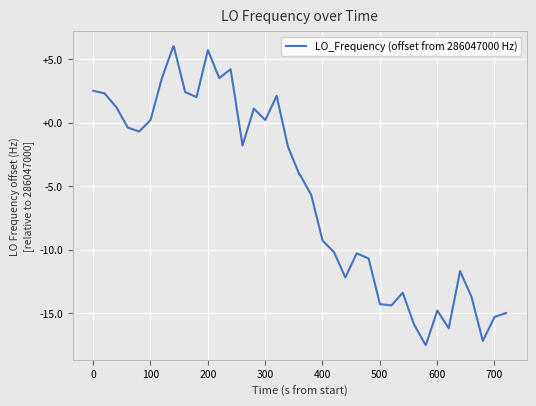

What is the difference between the maximum and minimum values?

23.5